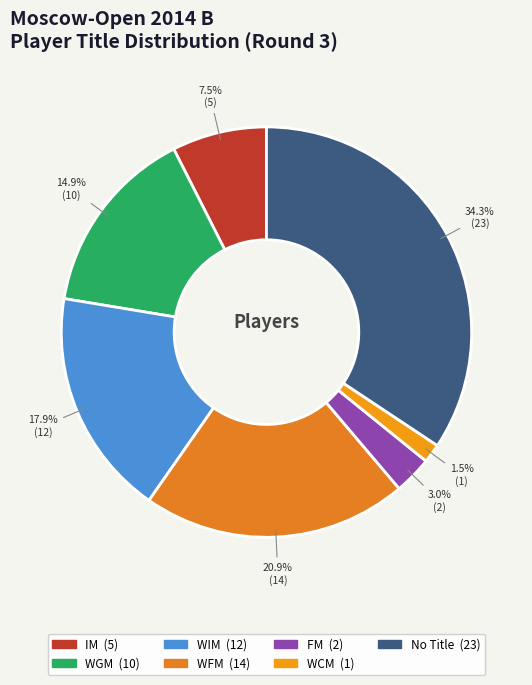

Count the number of slices in the pie.

7